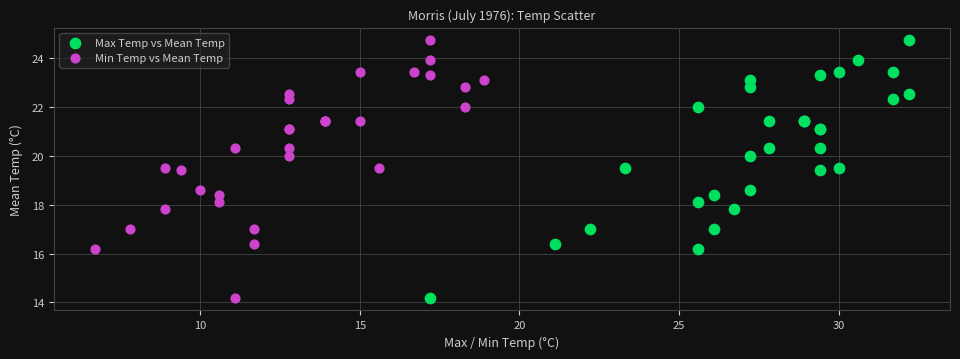

What are all the series names shown in the legend?

Max Temp vs Mean Temp, Min Temp vs Mean Temp